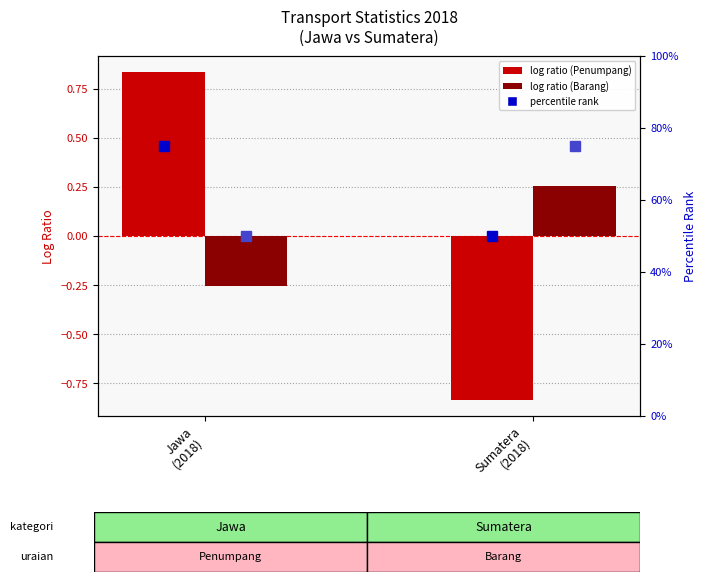

What is the maximum value for Barang (log scale)?

0.3